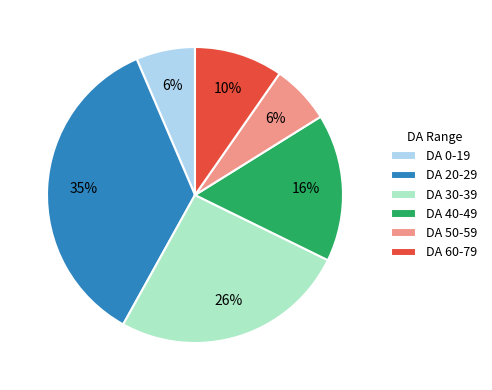

How many slices are in this pie chart?

6